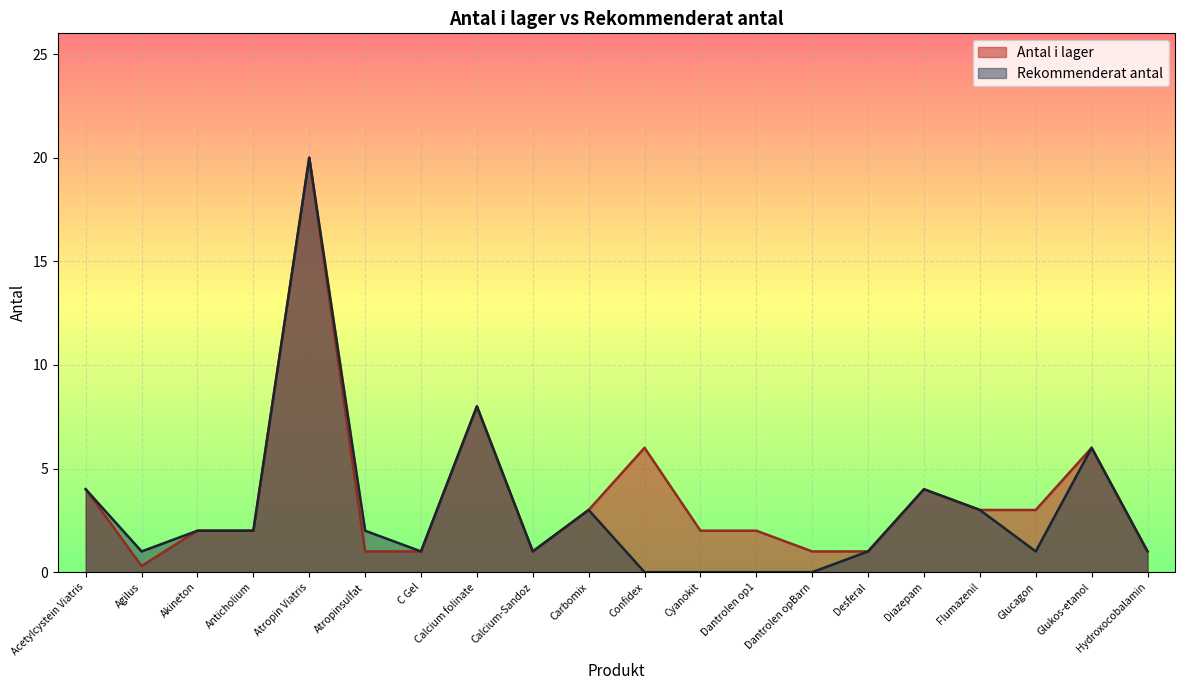

In rekommenderat_antal, how many points are lower than both neighbors (excluding endpoints)?

4